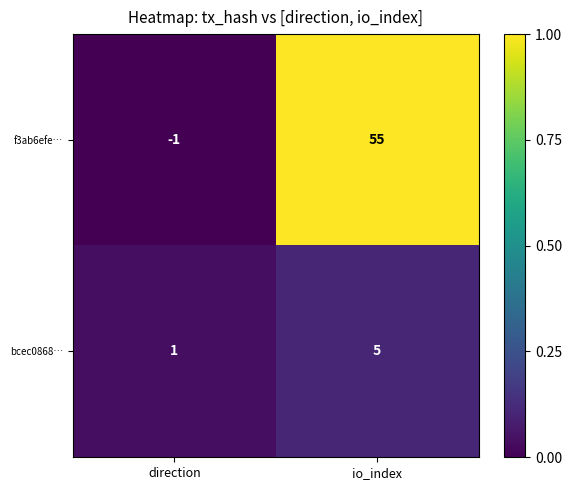

What is the difference between the bcec0868… values at direction and io_index?

4